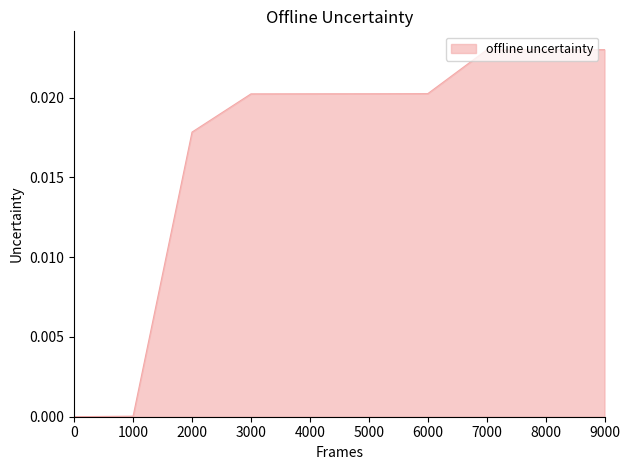

True or false: the data shows 0.0 at 1000.

True